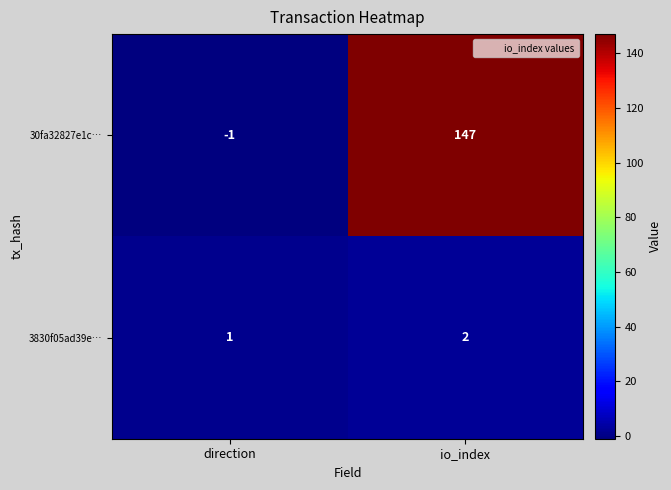

At which label does 3830f05ad39e… reach its minimum?

direction